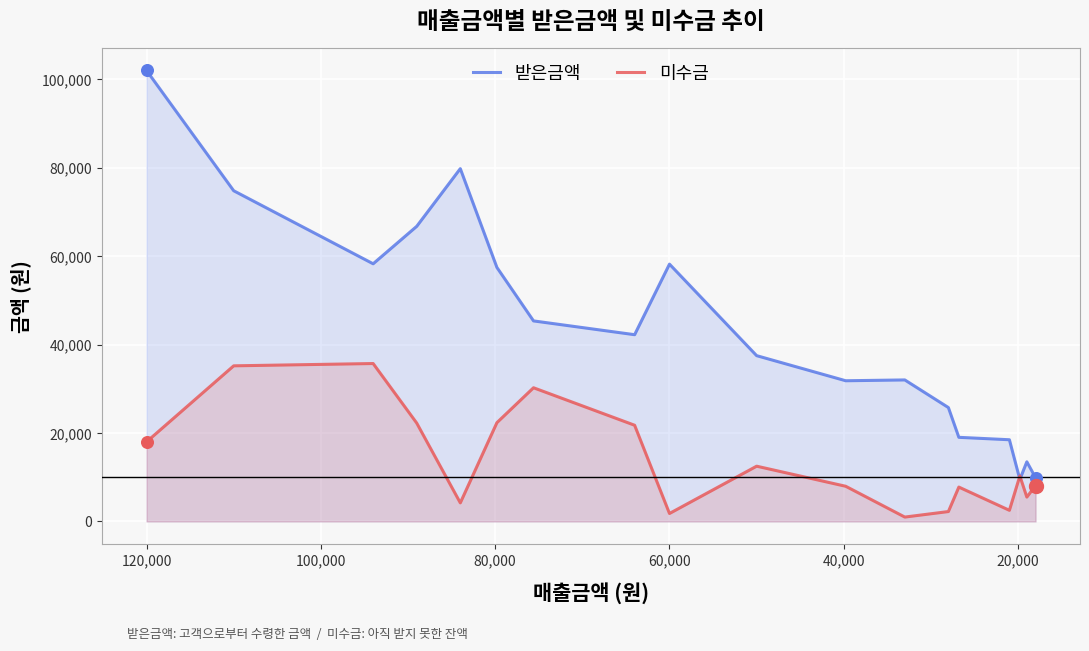

Which series reaches the maximum Y coordinate?

받은금액